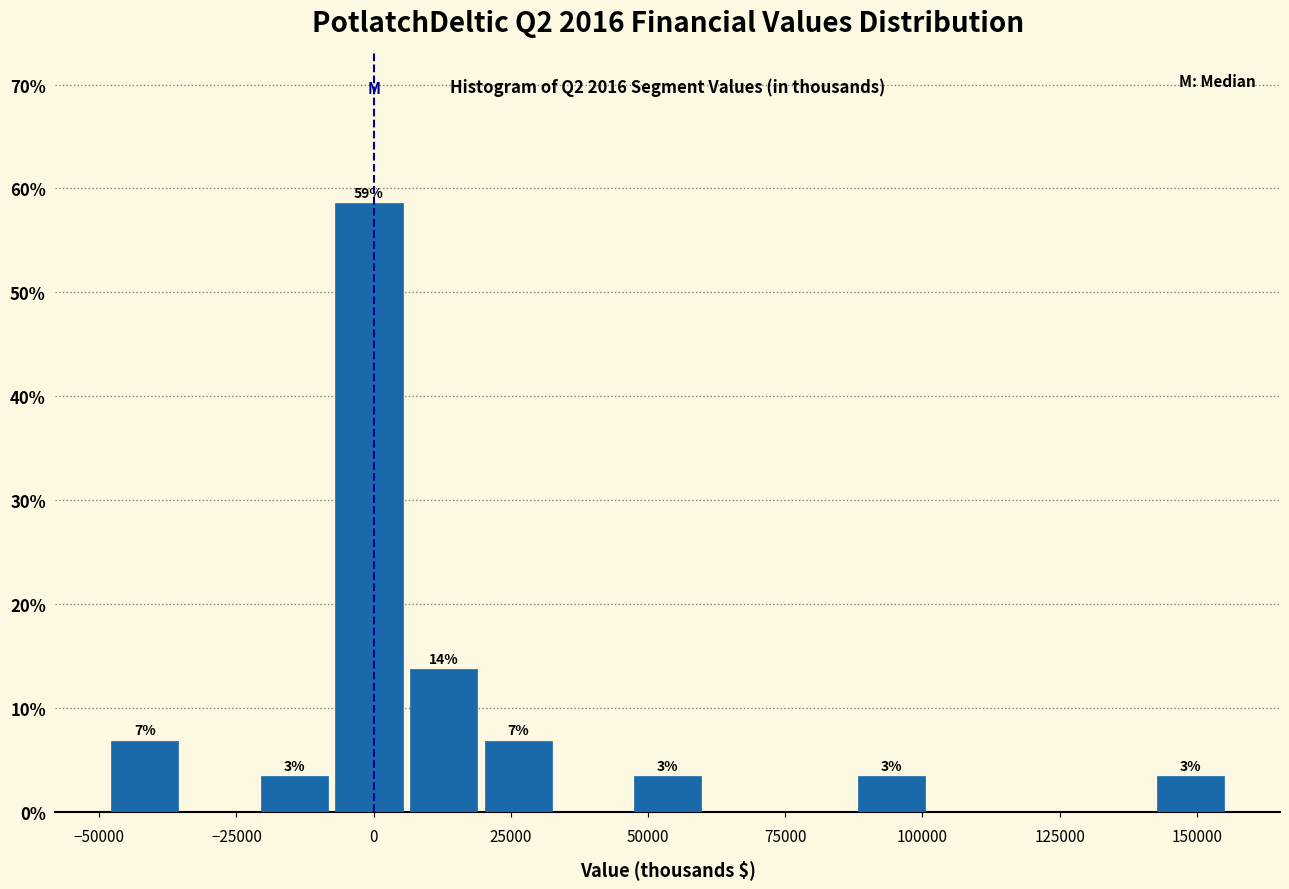

Read against the x-axis, roughly where is the centre of the tallest bar?

0